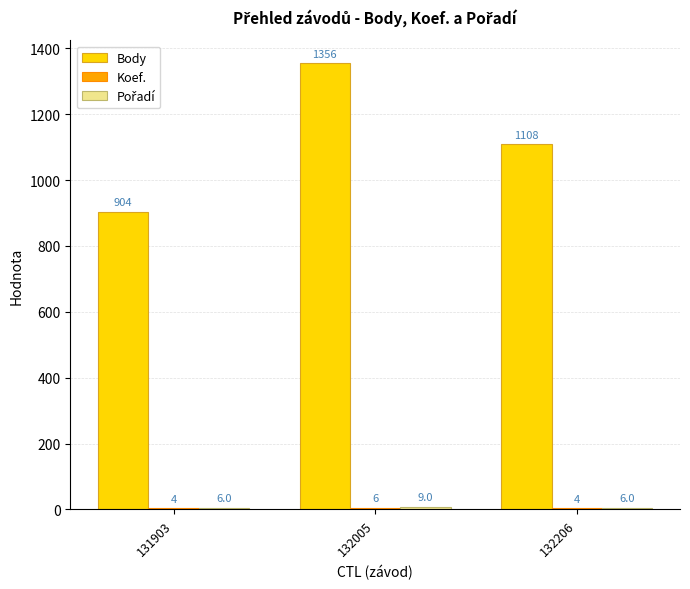

The value of Body at 132206 is 1475. True or false?

False